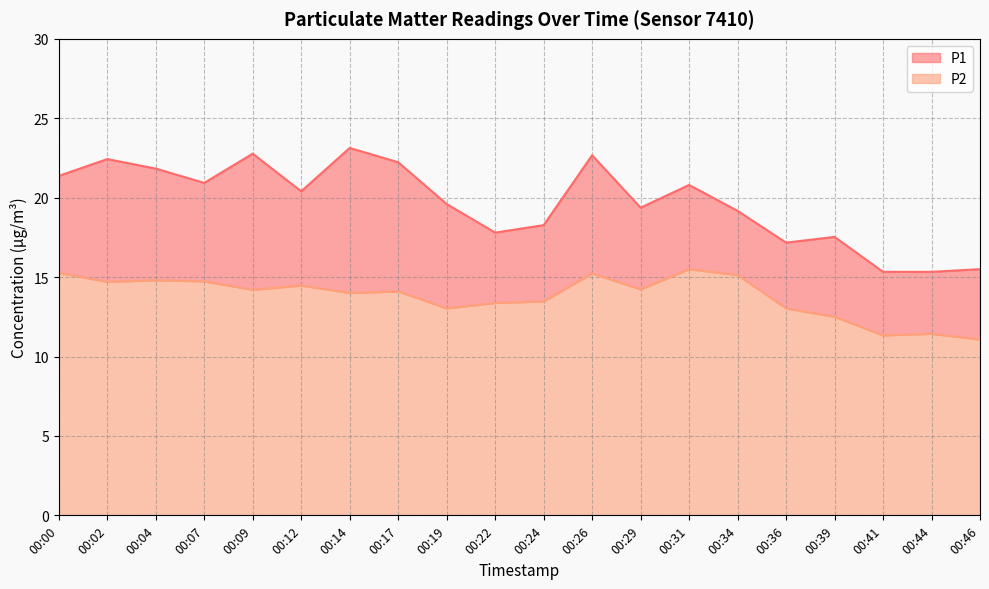

Which series has the widest spread of values?

P1